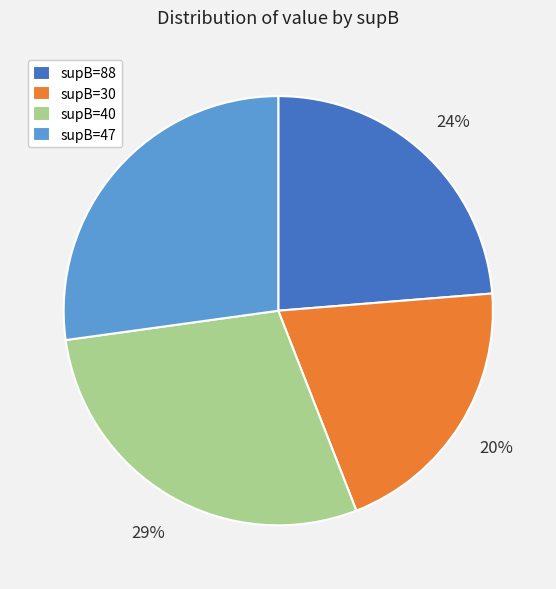

Is the sum of supB=88 and supB=40 greater than half?

Yes